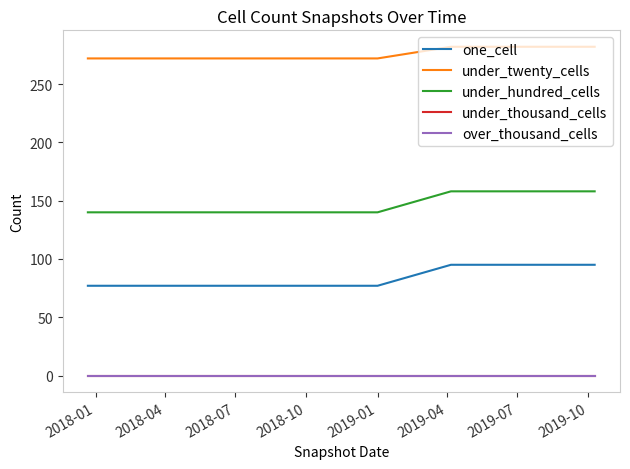

True or false: under_twenty_cells has more than 0 points higher than both neighbors.

False